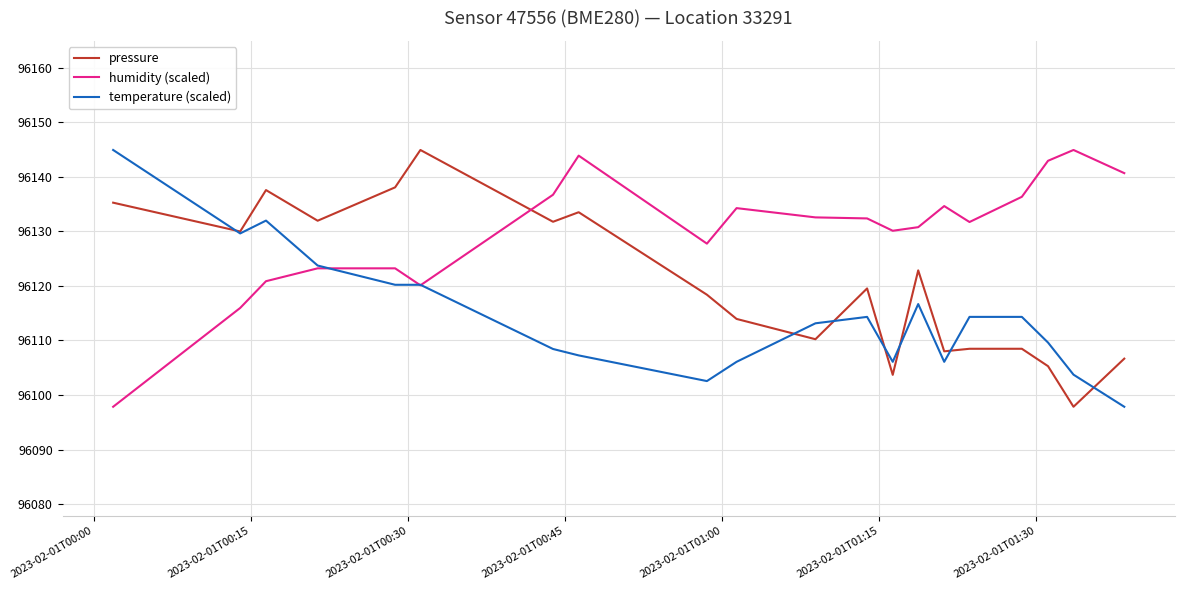

List the series in order of their overall mean, lowest first.

temperature (scaled), pressure, humidity (scaled)